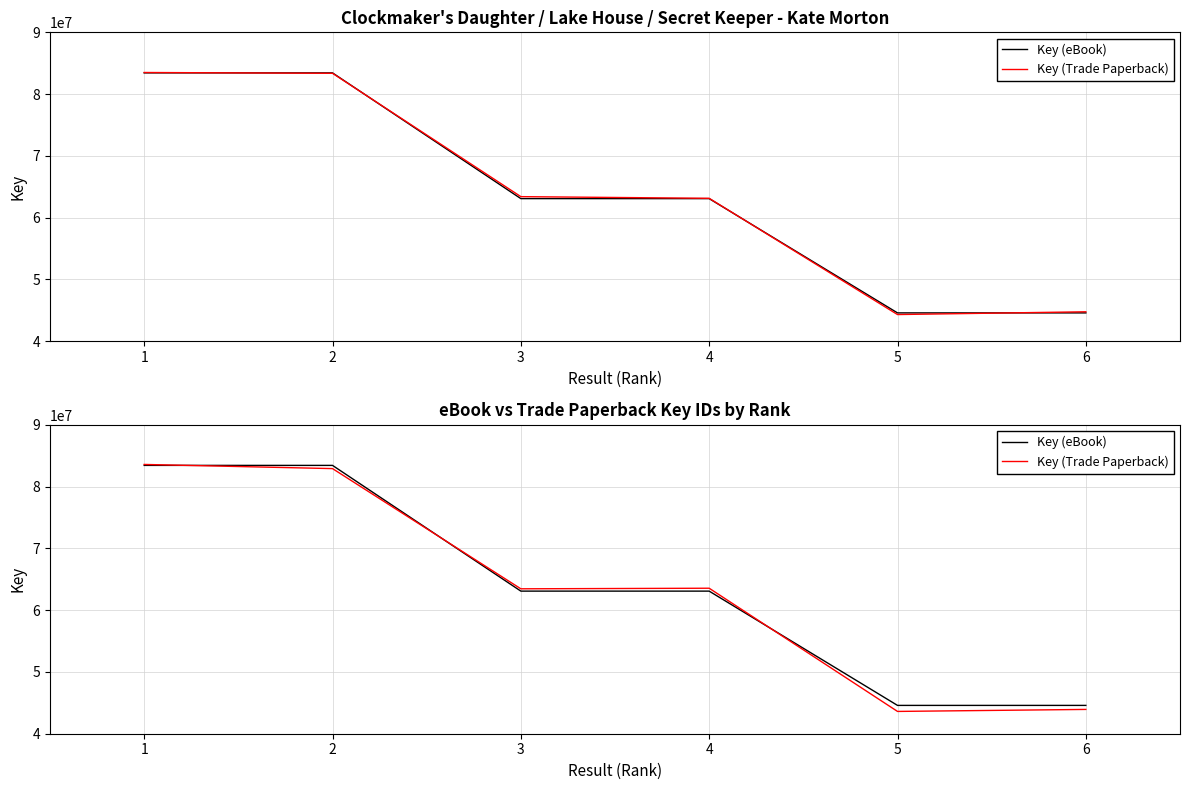

Which series has the largest range (max minus min)?

Key (Trade Paperback)